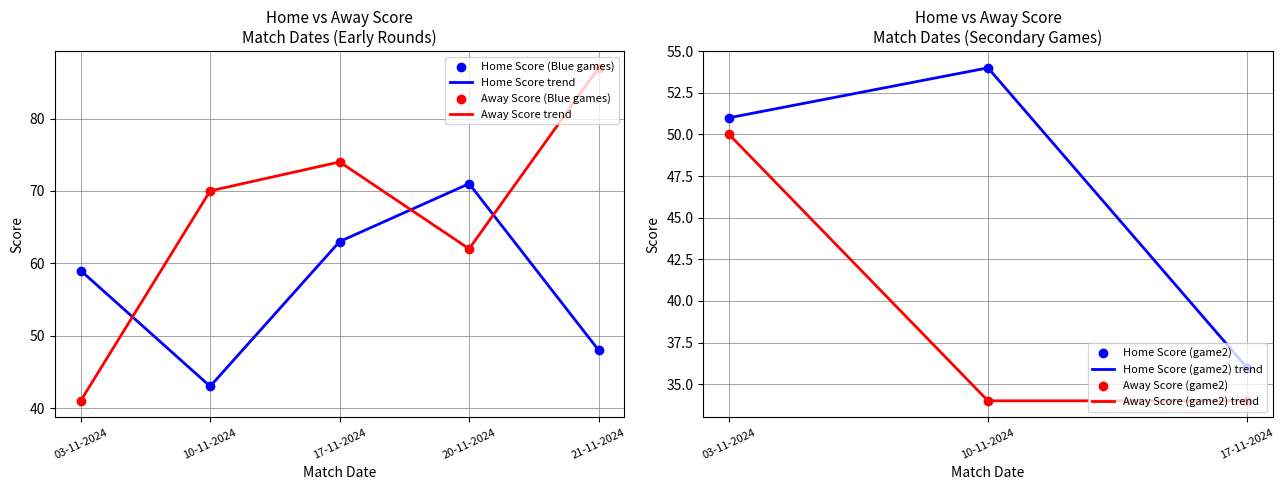

Which series has the largest total across all categories?

Away Score